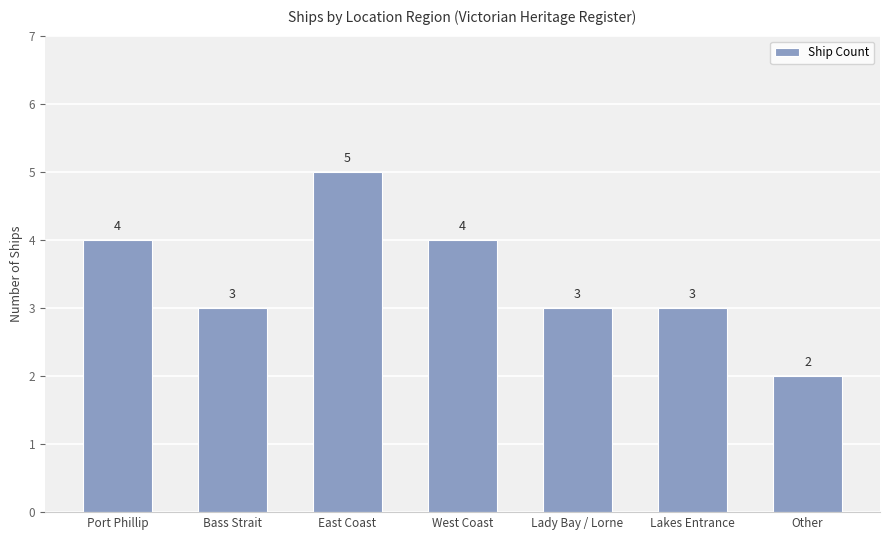

The chart shows a value of 1 at Lady Bay / Lorne. True or false?

False